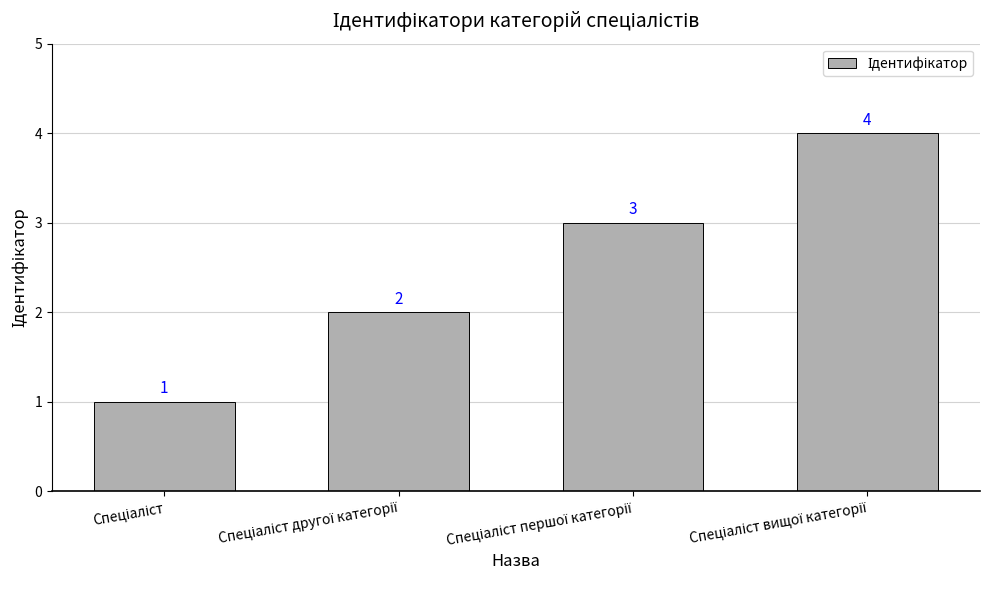

What is the value of the 1st bar from the left?

1